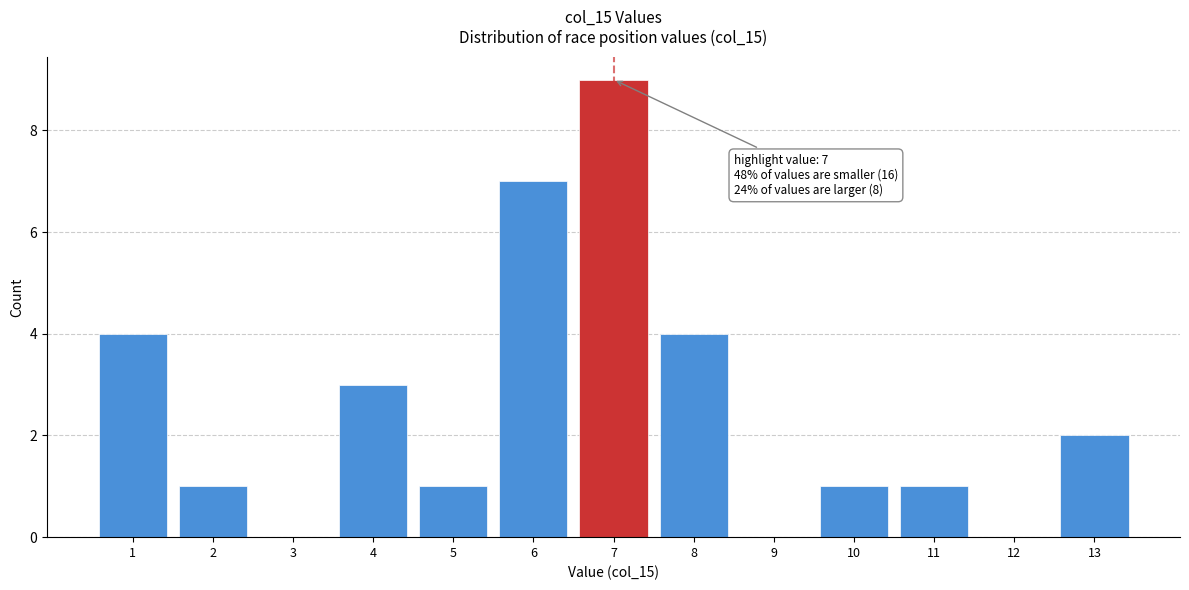

Which range on the x-axis has the tallest bar?

6.5 to 7.5